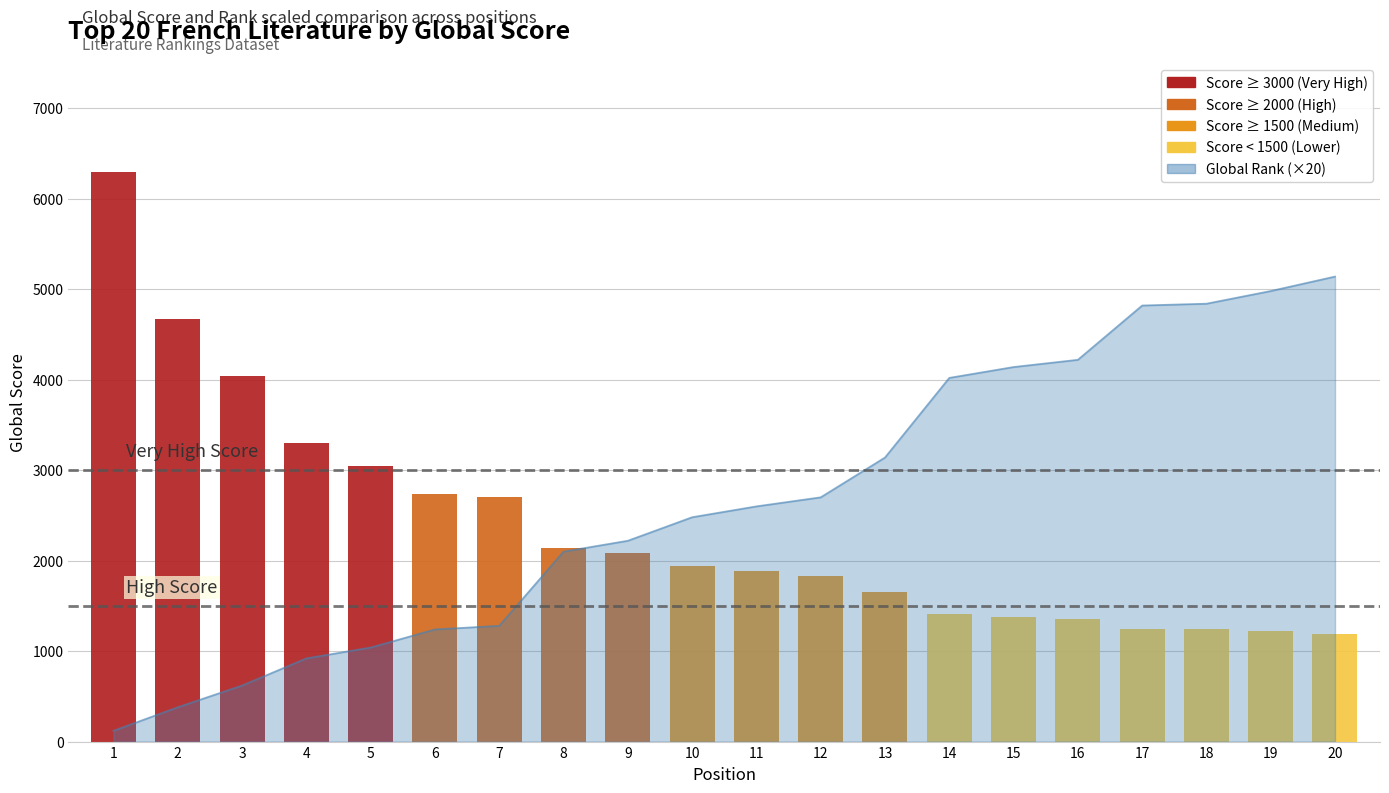

True or false: the data shows 1034 at 8.

False